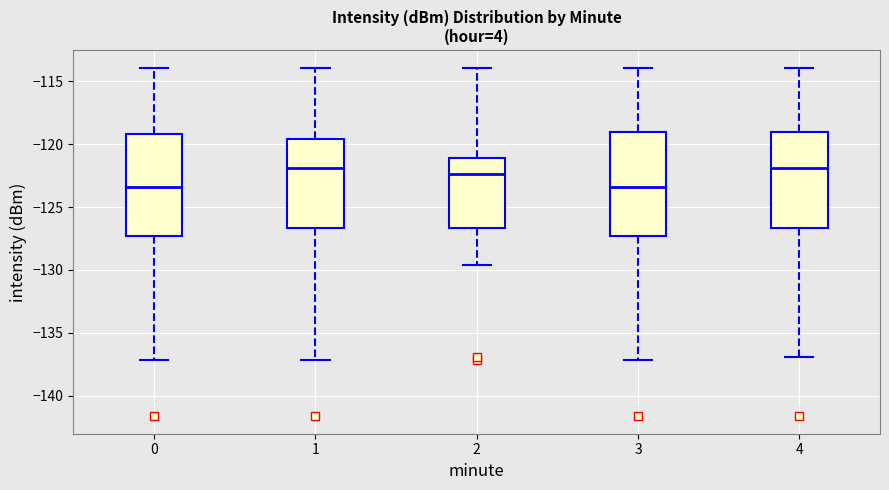

Reading left to right, read every box against the y-axis: the position of its median line, the range the box covers, and the ends of its whiskers. The values are not printed on the chart, so give them approximately, as read against the axis.

0: median -123.5, box -127.5 to -119.0, whiskers -137.0 to -114.0
1: median -122.0, box -126.5 to -119.5, whiskers -137.0 to -114.0
2: median -122.5, box -126.5 to -121.0, whiskers -129.5 to -114.0
3: median -123.5, box -127.5 to -119.0, whiskers -137.0 to -114.0
4: median -122.0, box -126.5 to -119.0, whiskers -137.0 to -114.0